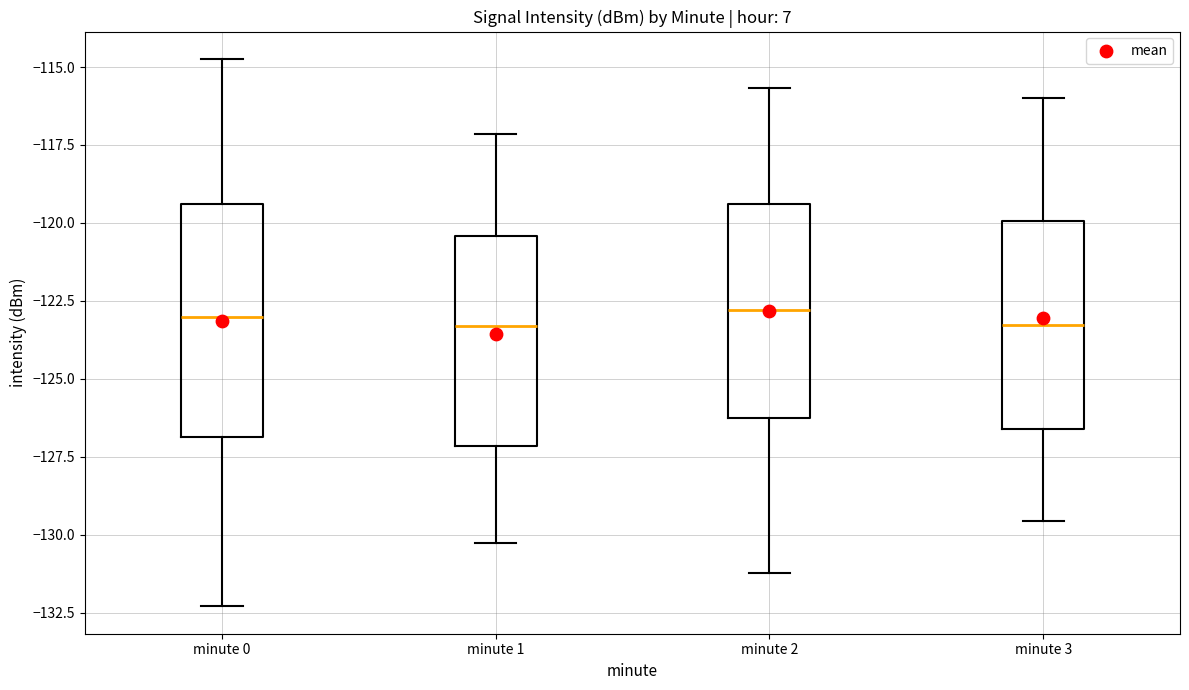

Reading left to right, transcribe this box plot: for each box, give where its median line is, the range the box spans, and where its two whiskers end, as read against the y-axis. The values are not printed on the chart, so give them approximately, as read against the axis.

minute 0: median -123.0, box -127.0 to -119.5, whiskers -132.5 to -114.5
minute 1: median -123.5, box -127.0 to -120.5, whiskers -130.5 to -117.0
minute 2: median -123.0, box -126.5 to -119.5, whiskers -131.0 to -115.5
minute 3: median -123.5, box -126.5 to -120.0, whiskers -129.5 to -116.0